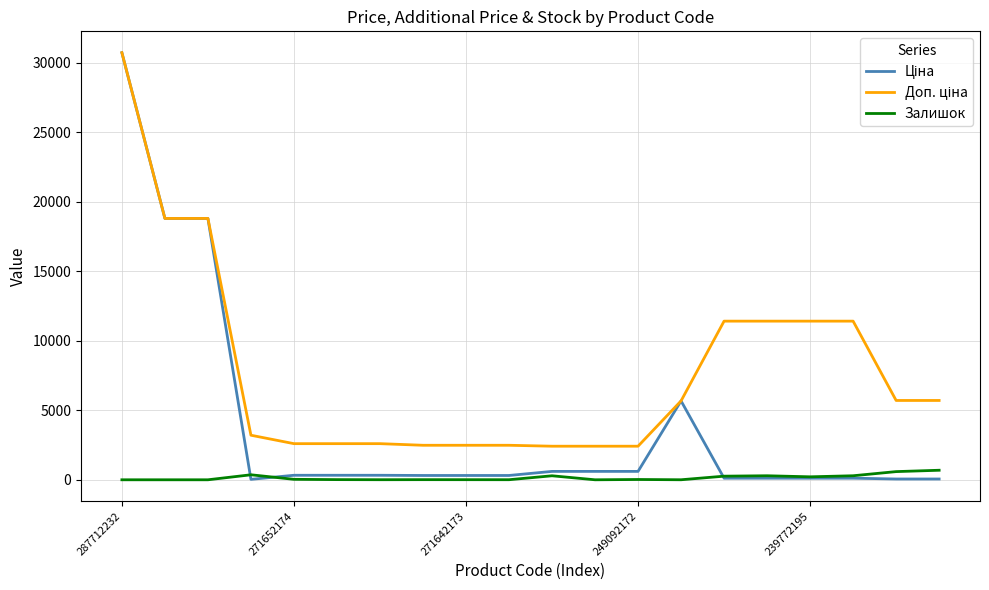

What is the difference between the maximum and minimum values in the Залишок series?

686.0